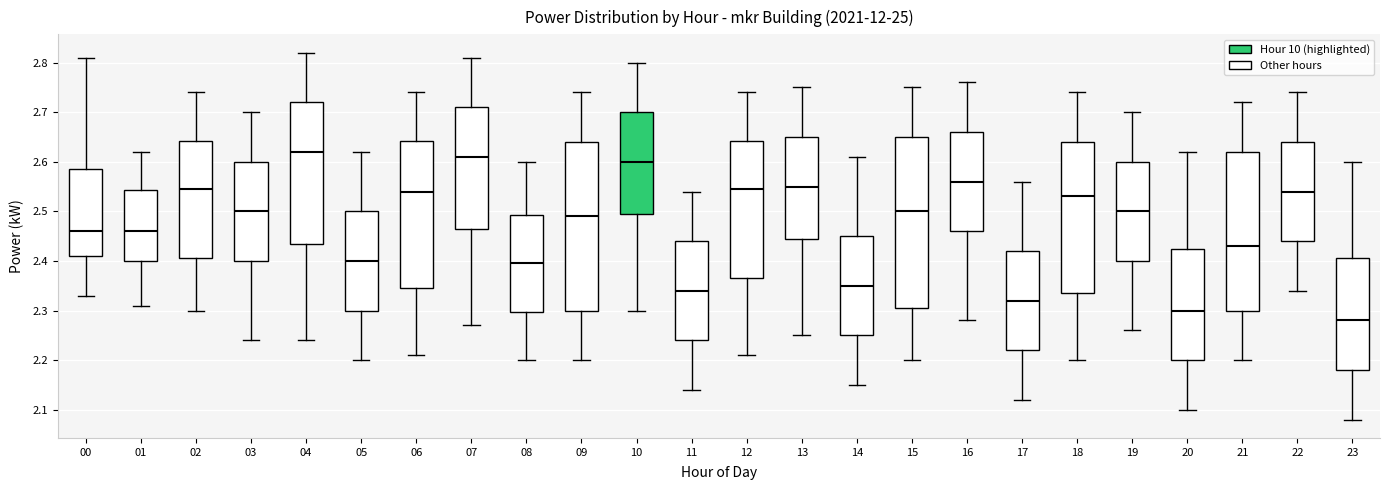

Reading left to right, transcribe this box plot: for each box, give where its median line is, the range the box spans, and where its two whiskers end, as read against the y-axis. The values are not printed on the chart, so give them approximately, as read against the axis.

00: median 2.46, box 2.41 to 2.59, whiskers 2.33 to 2.81
01: median 2.46, box 2.40 to 2.54, whiskers 2.31 to 2.62
02: median 2.55, box 2.41 to 2.64, whiskers 2.30 to 2.74
03: median 2.50, box 2.40 to 2.60, whiskers 2.24 to 2.70
04: median 2.62, box 2.44 to 2.72, whiskers 2.24 to 2.82
05: median 2.40, box 2.30 to 2.50, whiskers 2.20 to 2.62
06: median 2.54, box 2.35 to 2.64, whiskers 2.21 to 2.74
07: median 2.61, box 2.47 to 2.71, whiskers 2.27 to 2.81
08: median 2.40, box 2.30 to 2.49, whiskers 2.20 to 2.60
09: median 2.49, box 2.30 to 2.64, whiskers 2.20 to 2.74
10: median 2.60, box 2.50 to 2.70, whiskers 2.30 to 2.80
11: median 2.34, box 2.24 to 2.44, whiskers 2.14 to 2.54
12: median 2.55, box 2.37 to 2.64, whiskers 2.21 to 2.74
13: median 2.55, box 2.45 to 2.65, whiskers 2.25 to 2.75
14: median 2.35, box 2.25 to 2.45, whiskers 2.15 to 2.61
15: median 2.50, box 2.31 to 2.65, whiskers 2.20 to 2.75
16: median 2.56, box 2.46 to 2.66, whiskers 2.28 to 2.76
17: median 2.32, box 2.22 to 2.42, whiskers 2.12 to 2.56
18: median 2.53, box 2.34 to 2.64, whiskers 2.20 to 2.74
19: median 2.50, box 2.40 to 2.60, whiskers 2.26 to 2.70
20: median 2.30, box 2.20 to 2.43, whiskers 2.10 to 2.62
21: median 2.43, box 2.30 to 2.62, whiskers 2.20 to 2.72
22: median 2.54, box 2.44 to 2.64, whiskers 2.34 to 2.74
23: median 2.28, box 2.18 to 2.41, whiskers 2.08 to 2.60